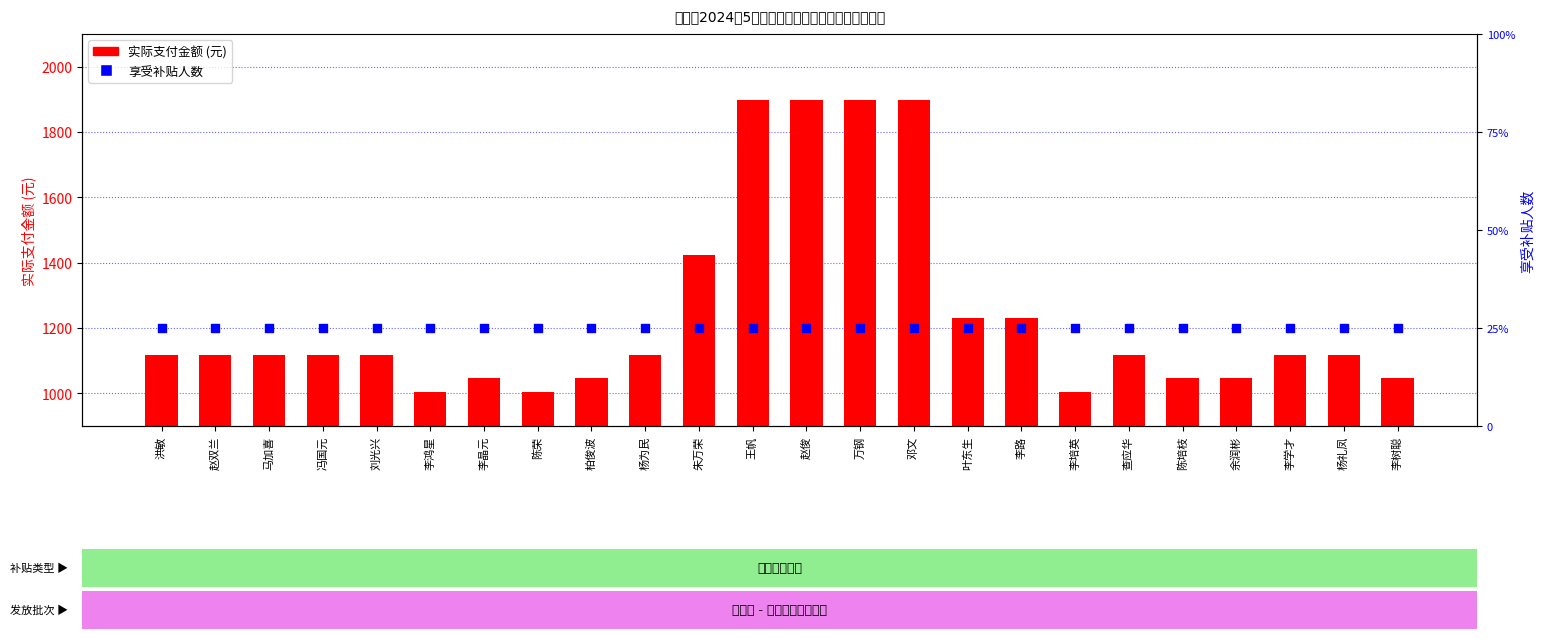

Is the value of 实际支付金额 at 余润彬 greater than the value of 享受补贴人数 at 赵双兰?

Yes